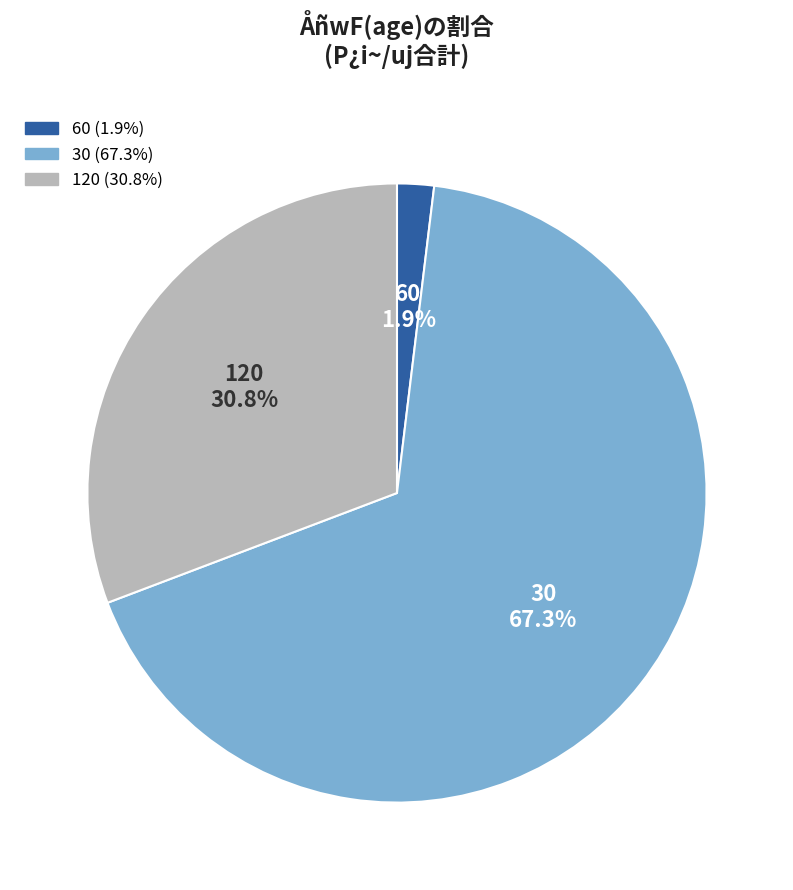

To the nearest percent, what is the average slice percentage?

33%